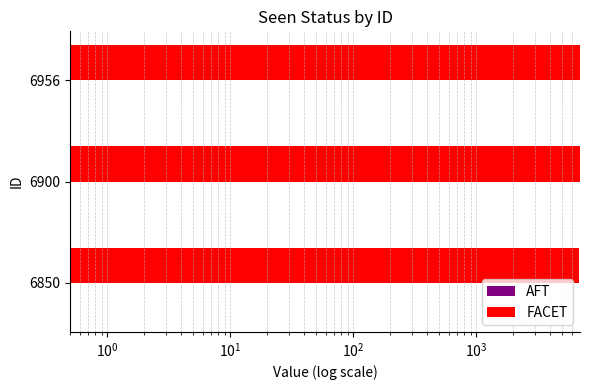

List the series in order of their overall mean, lowest first.

AFT, FACET